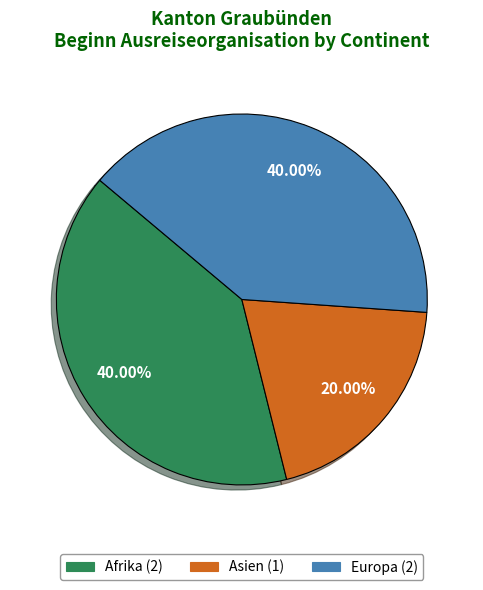

Which slice is the smallest?

Asien